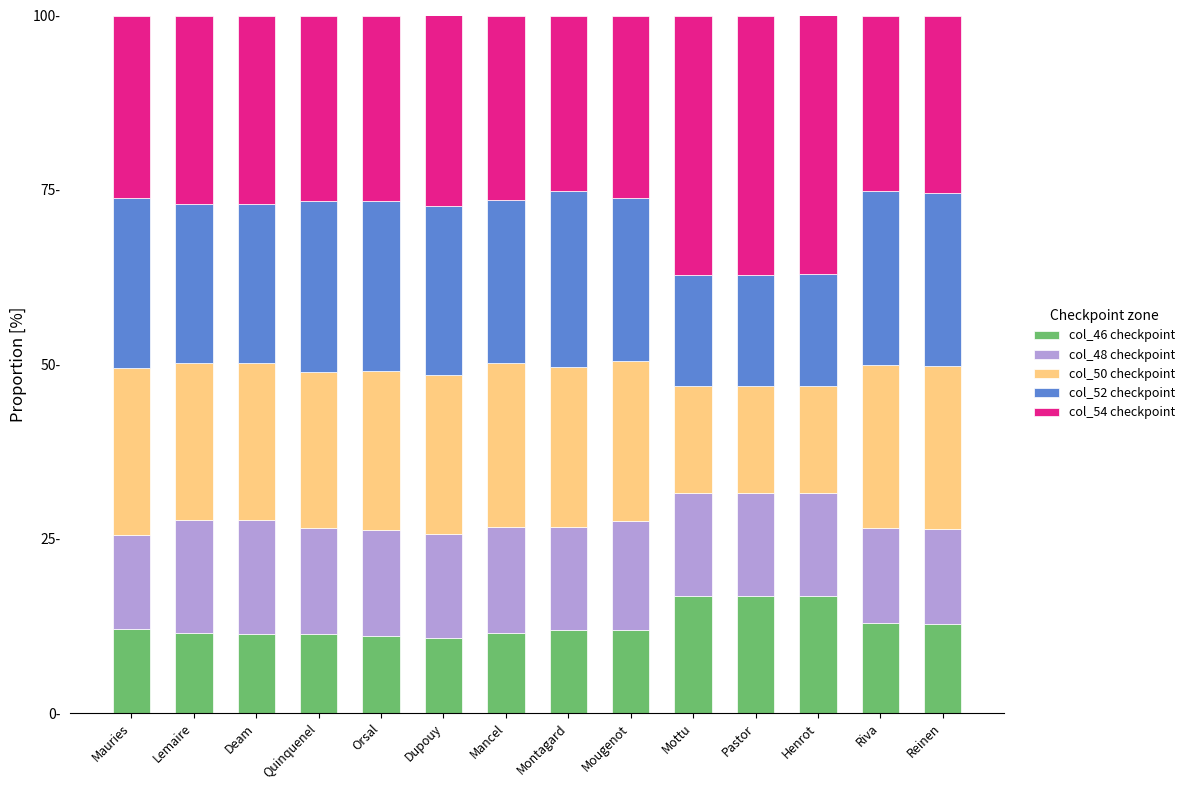

Rank the series at Henrot from lowest to highest value.

col_48 checkpoint, col_50 checkpoint, col_52 checkpoint, col_46 checkpoint, col_54 checkpoint